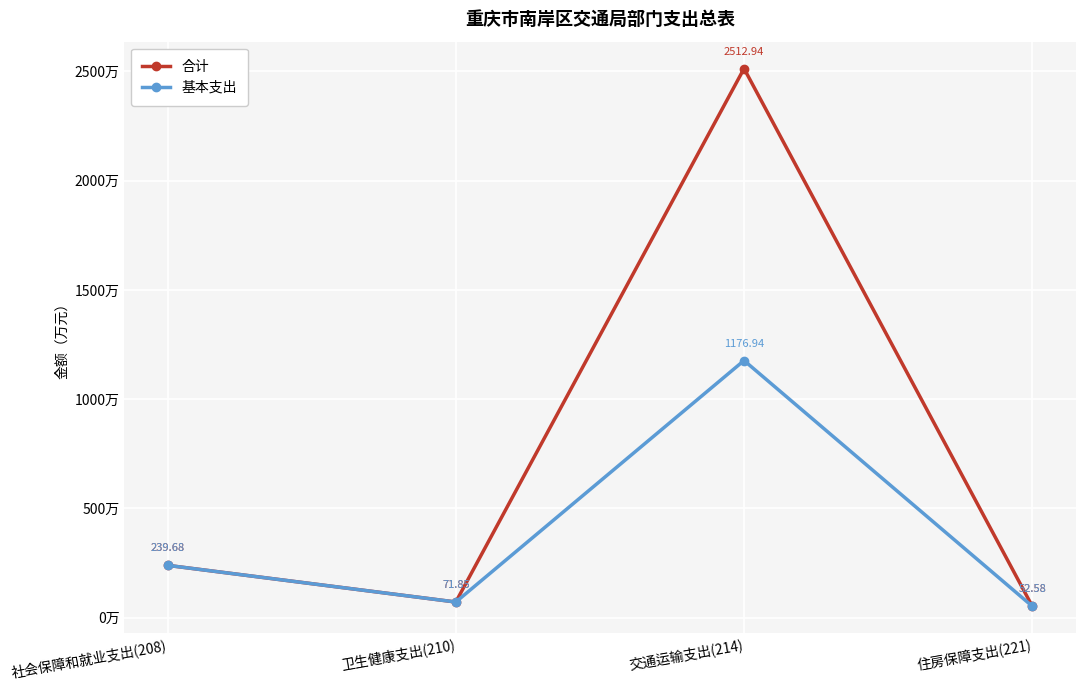

Rank the categories by 基本支出 value from lowest to highest.

住房保障支出(221), 卫生健康支出(210), 社会保障和就业支出(208), 交通运输支出(214)